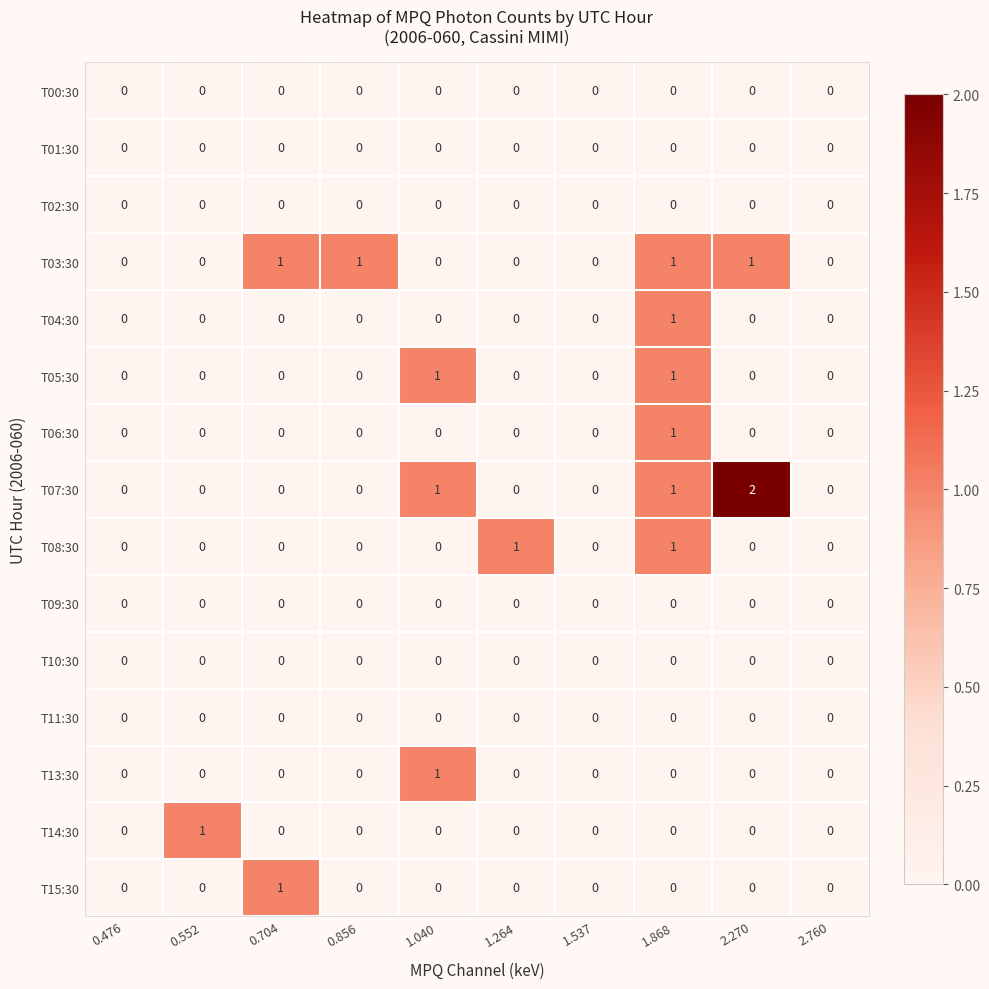

Which series has the largest range (max minus min)?

T07:30